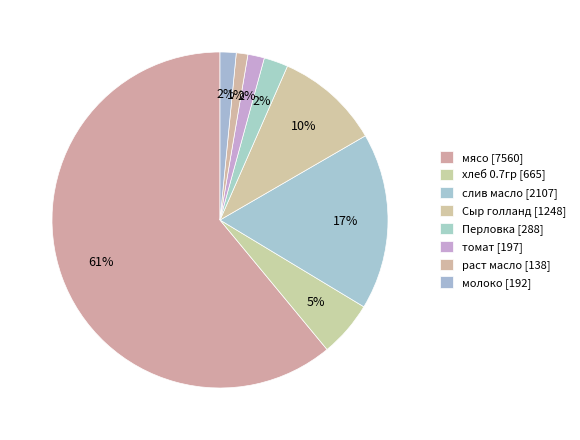

How many segments does this pie chart have?

8